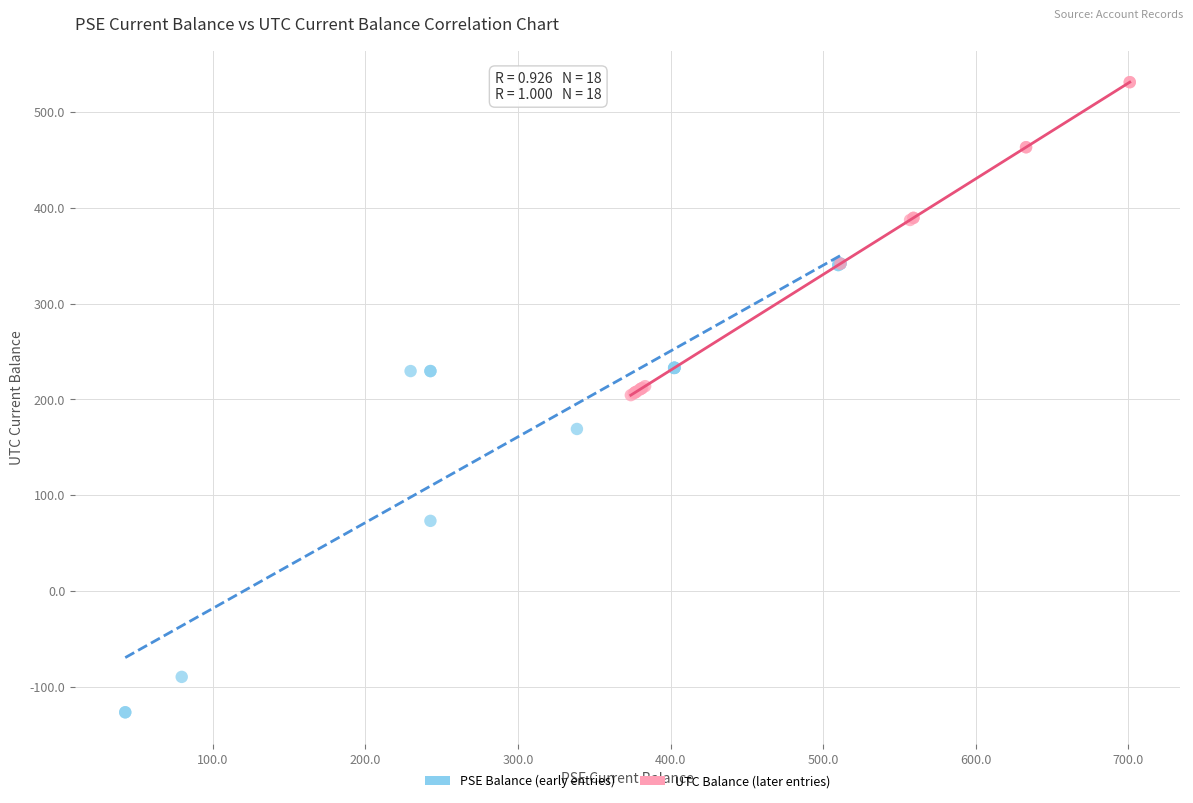

Which series contains the lowest Y value?

PSE Balance (early entries)